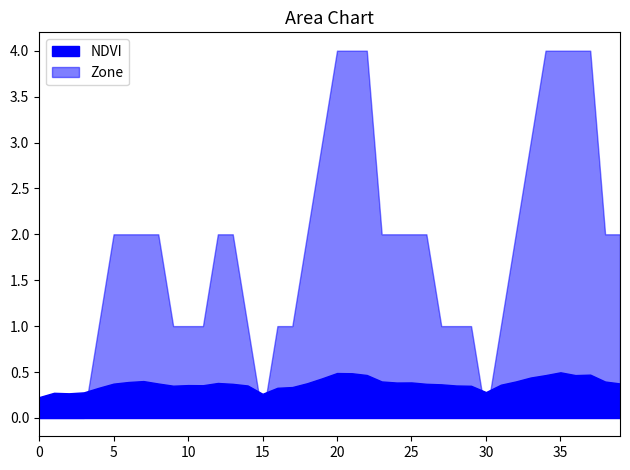

Reading left to right, list all the values displayed in this chart.

NDVI: 0.2	0.3	0.3	0.3	0.3	0.4	0.4	0.4	0.4	0.4	0.4	0.4	0.4	0.4	0.4	0.3	0.3	0.3	0.4	0.4	0.5	0.5	0.5	0.4	0.4	0.4	0.4	0.4	0.4	0.3	0.3	0.4	0.4	0.4	0.5	0.5	0.5	0.5	0.4	0.4
Zone: 0.0	0.0	0.0	0.0	1.0	2.0	2.0	2.0	2.0	1.0	1.0	1.0	2.0	2.0	1.0	0.0	1.0	1.0	2.0	3.0	4.0	4.0	4.0	2.0	2.0	2.0	2.0	1.0	1.0	1.0	0.0	1.0	2.0	3.0	4.0	4.0	4.0	4.0	2.0	2.0